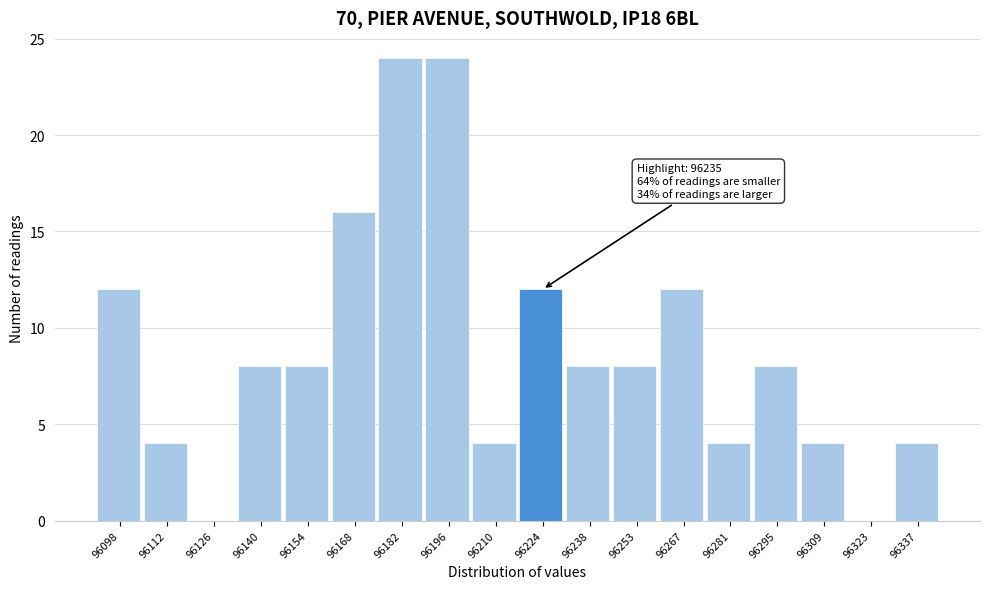

Reading left to right, what are all the values shown in this chart?

96098=12	96112=4	96126=0	96140=8	96154=8	96168=16	96182=24	96196=24	96210=4	96224=12	96238=8	96253=8	96267=12	96281=4	96295=8	96309=4	96323=0	96337=4